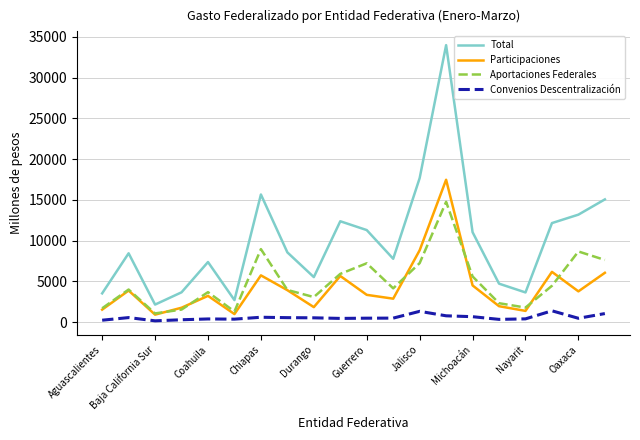

What is the highest value of the Convenios Descentralización series?

1393.2